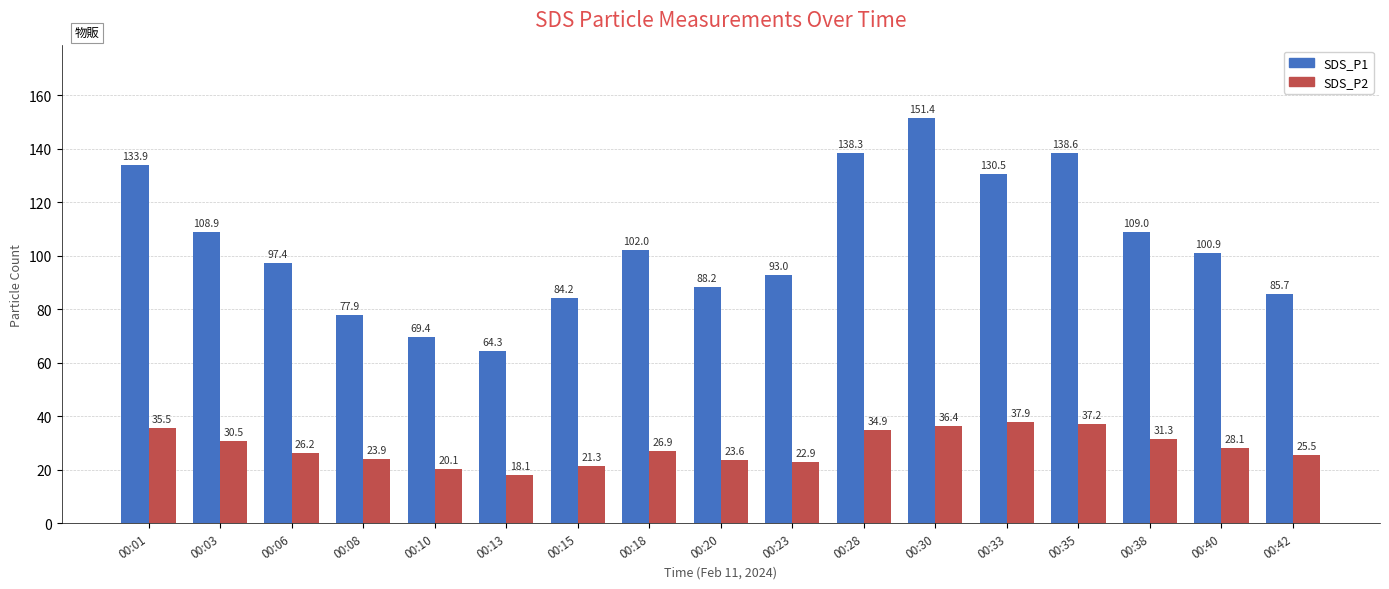

What are all the series names shown in the legend?

SDS_P1, SDS_P2